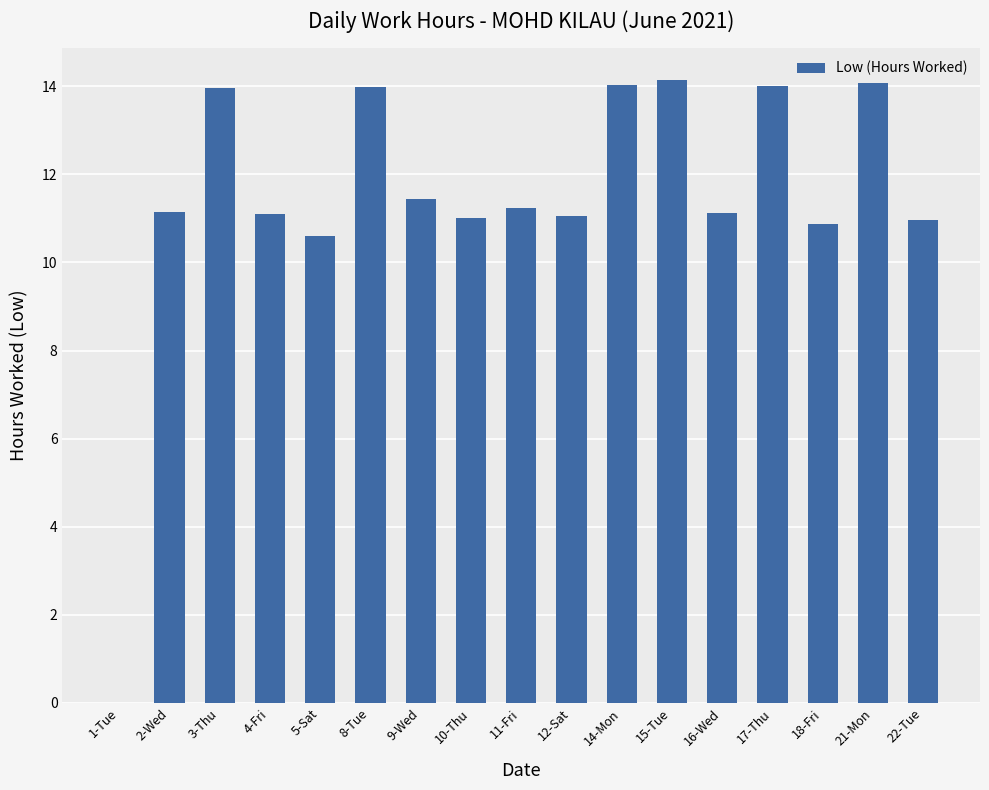

True or false: the data shows 11.0 at 10-Thu.

True